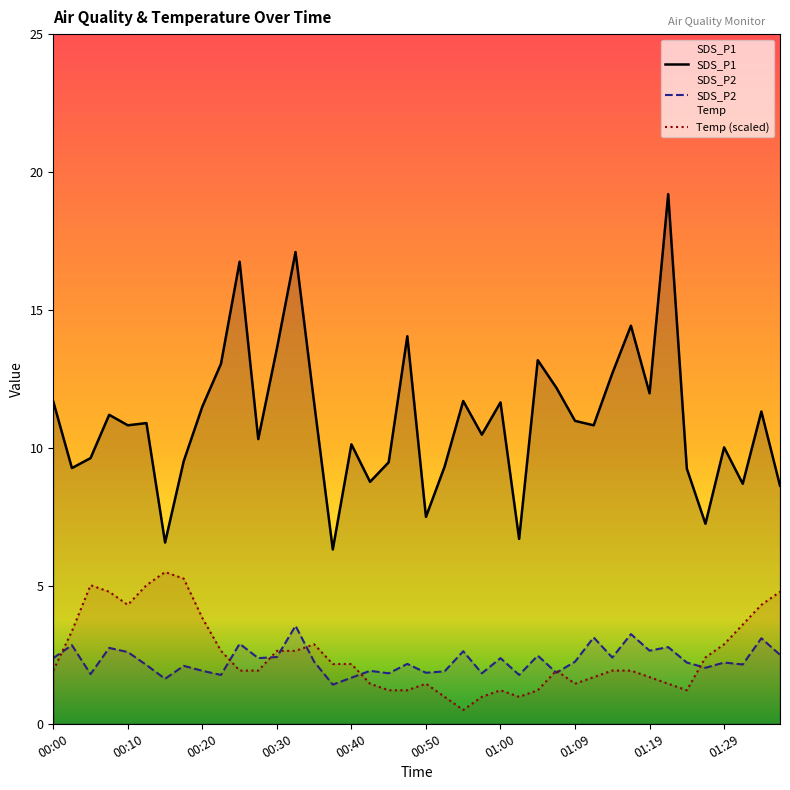

Reading right to left, transcribe all the data shown in this chart.

SDS_P1: 8.6	11.3	8.7	10.0	7.2	9.2	19.2	12.0	14.4	12.7	10.8	11.0	12.2	13.2	6.7	11.7	10.5	11.7	9.3	7.5	14.1	9.5	8.8	10.1	6.3	11.6	17.1	13.6	10.3	16.8	13.1	11.5	9.5	6.6	10.9	10.8	11.2	9.6	9.3	11.7
SDS_P2: 2.5	3.1	2.1	2.2	2.0	2.2	2.8	2.6	3.2	2.4	3.1	2.2	1.9	2.5	1.8	2.4	1.8	2.6	1.9	1.9	2.2	1.8	1.9	1.7	1.4	2.2	3.5	2.4	2.4	2.9	1.8	1.9	2.1	1.6	2.1	2.6	2.8	1.8	2.9	2.4
Temp: 4.8	4.3	3.6	2.9	2.4	1.2	1.5	1.7	1.9	1.9	1.7	1.5	1.9	1.2	1.0	1.2	1.0	0.5	1.0	1.5	1.2	1.2	1.5	2.2	2.2	2.9	2.6	2.6	1.9	1.9	2.6	3.8	5.3	5.5	5.0	4.3	4.8	5.0	3.4	1.9